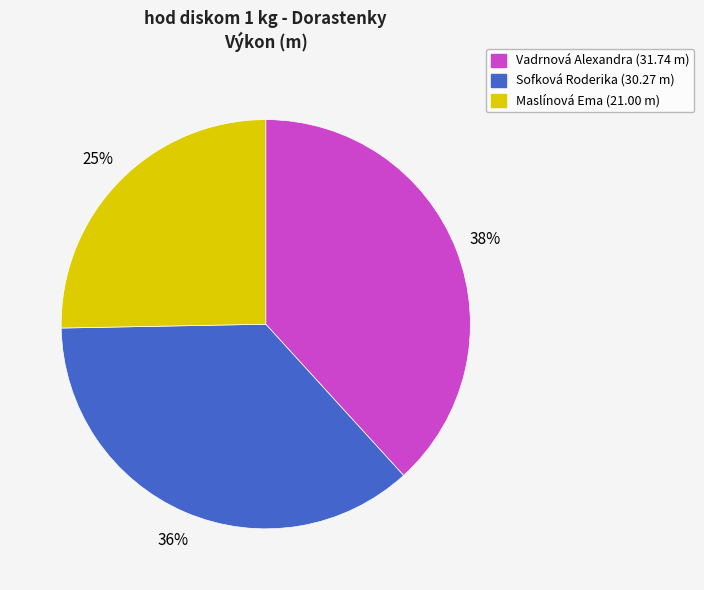

Is the sum of Maslínová Ema and Sofková Roderika greater than half?

Yes